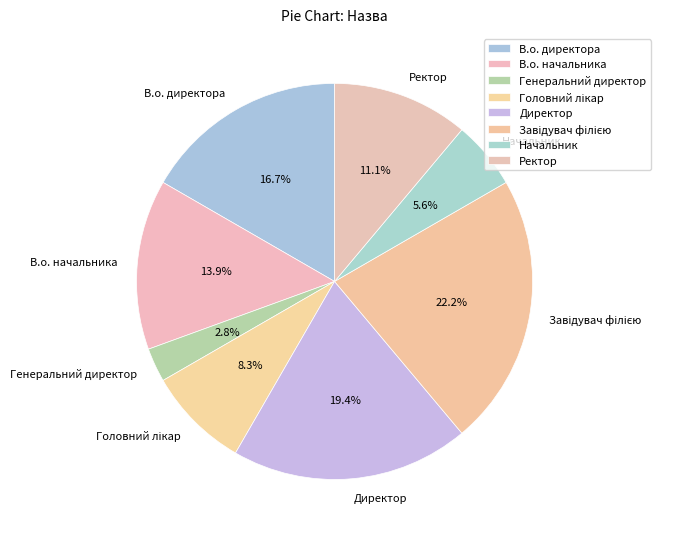

Between Ректор and Директор, which is larger?

Директор